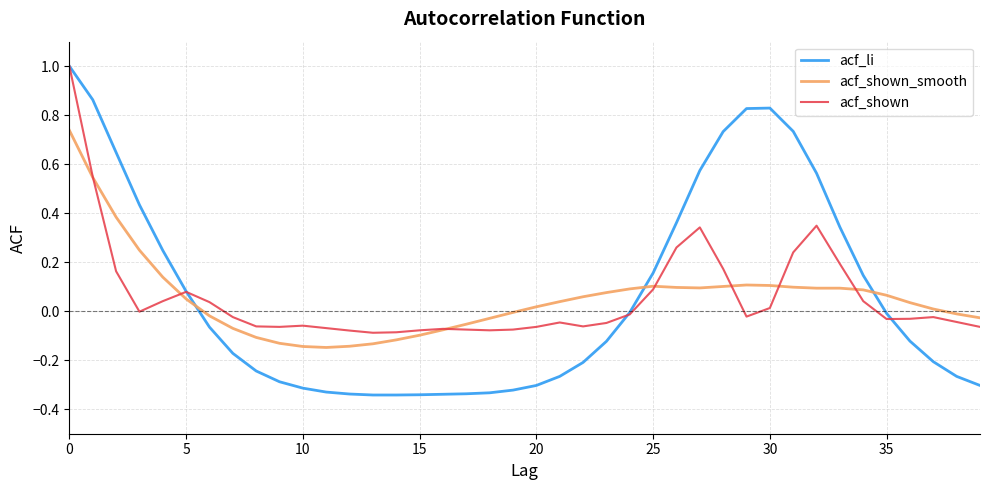

What is the maximum value for acf_shown?

1.0